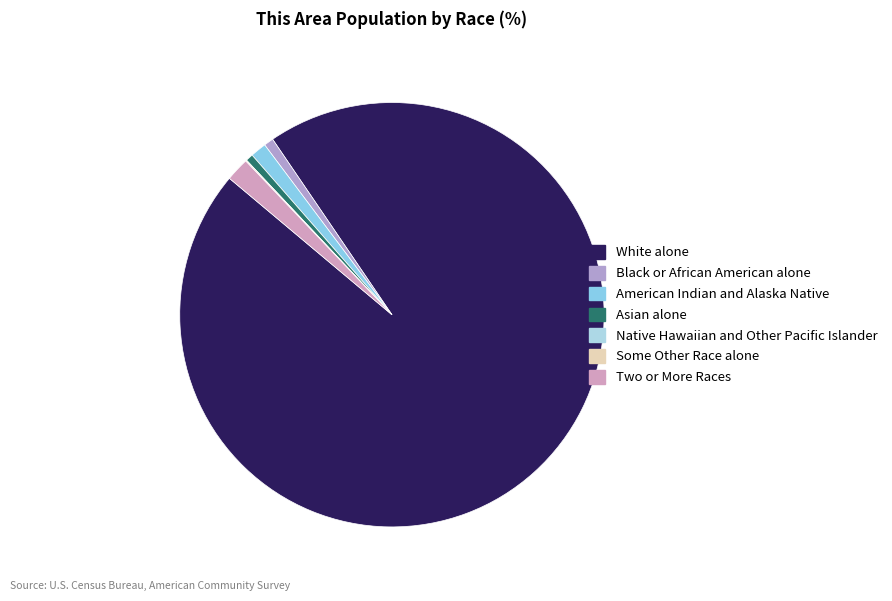

Which category has the biggest portion of the pie?

White alone